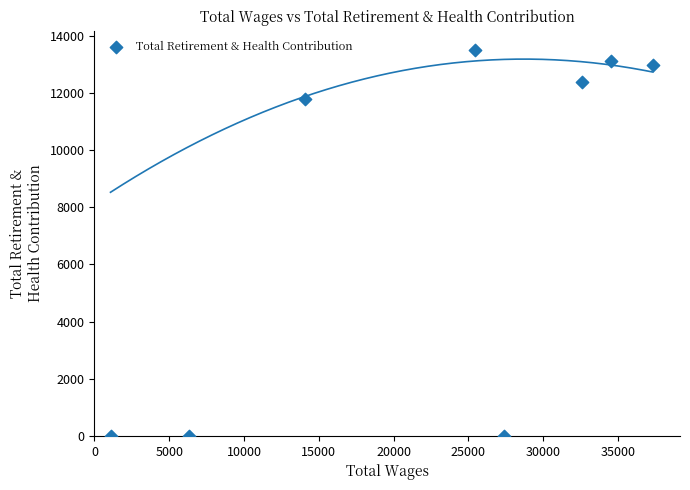

What is the average Y value?

7974